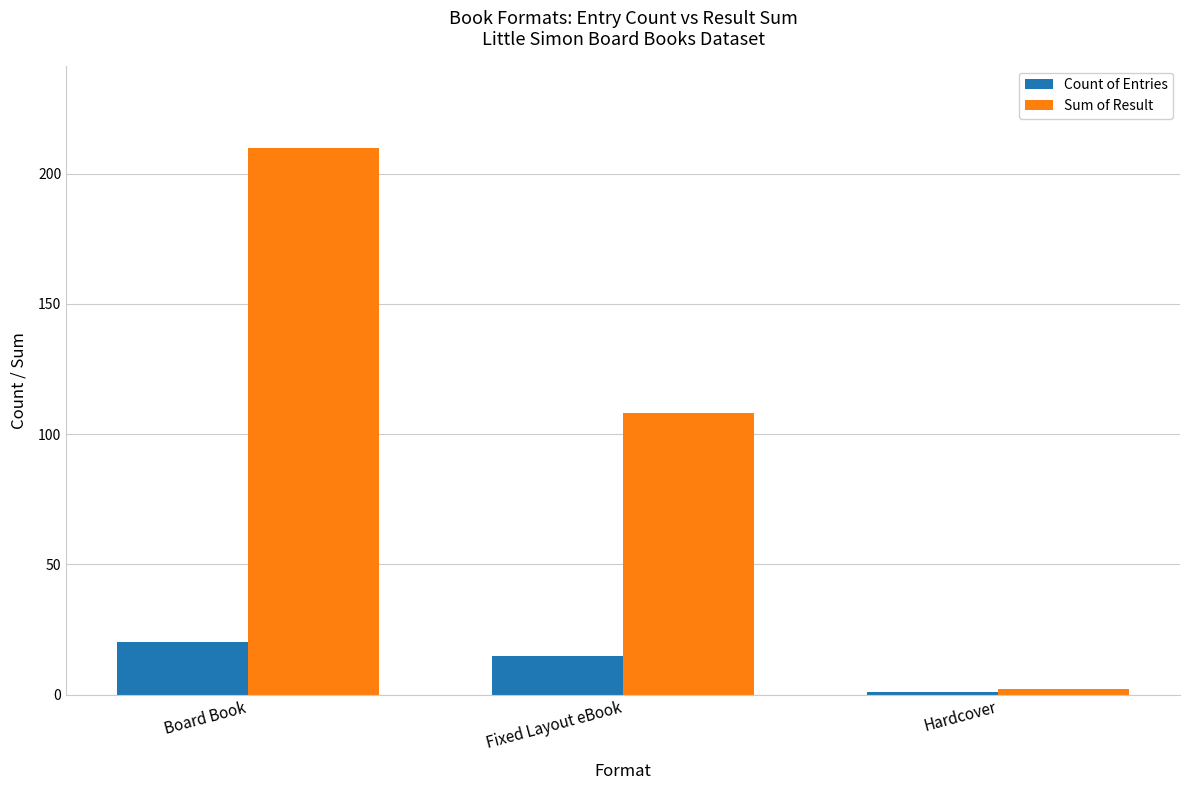

At which label does Sum of Result first exceed 108?

Board Book